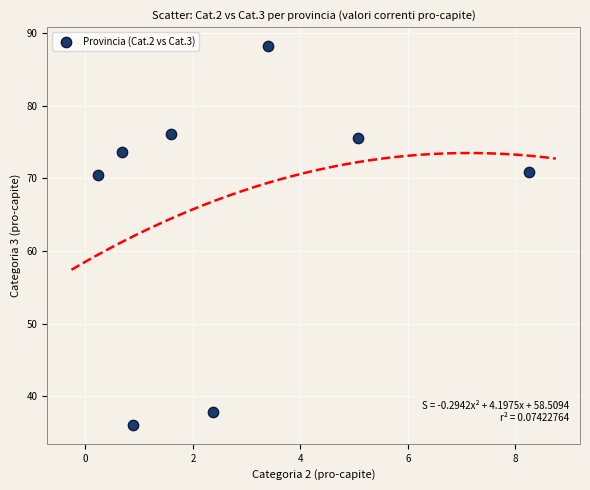

What is the average X value?

2.8